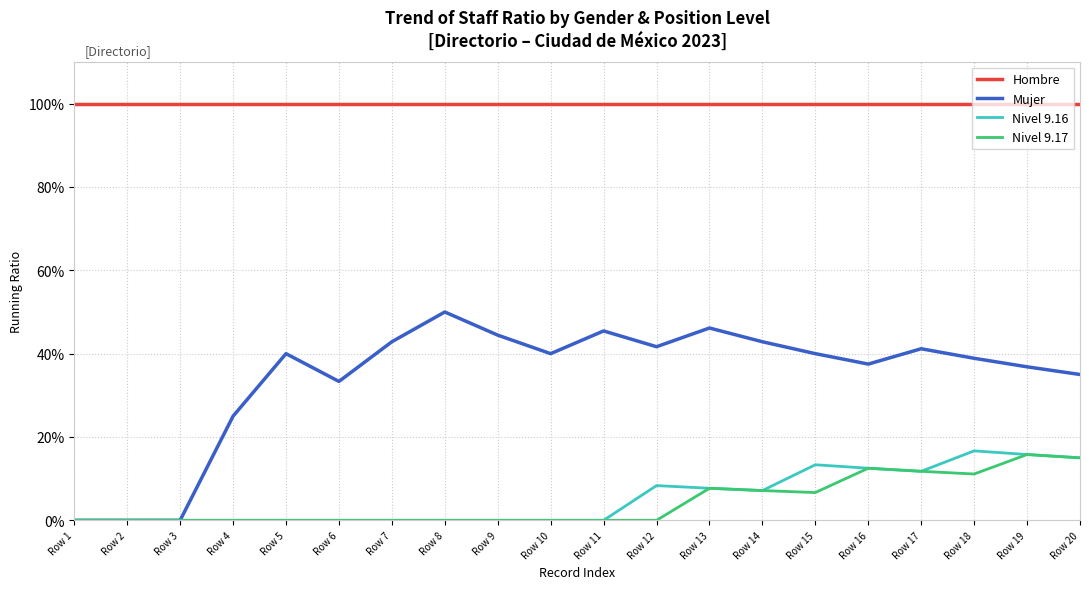

What are all the series names shown in the legend?

Hombre, Mujer, Nivel 9.16, Nivel 9.17